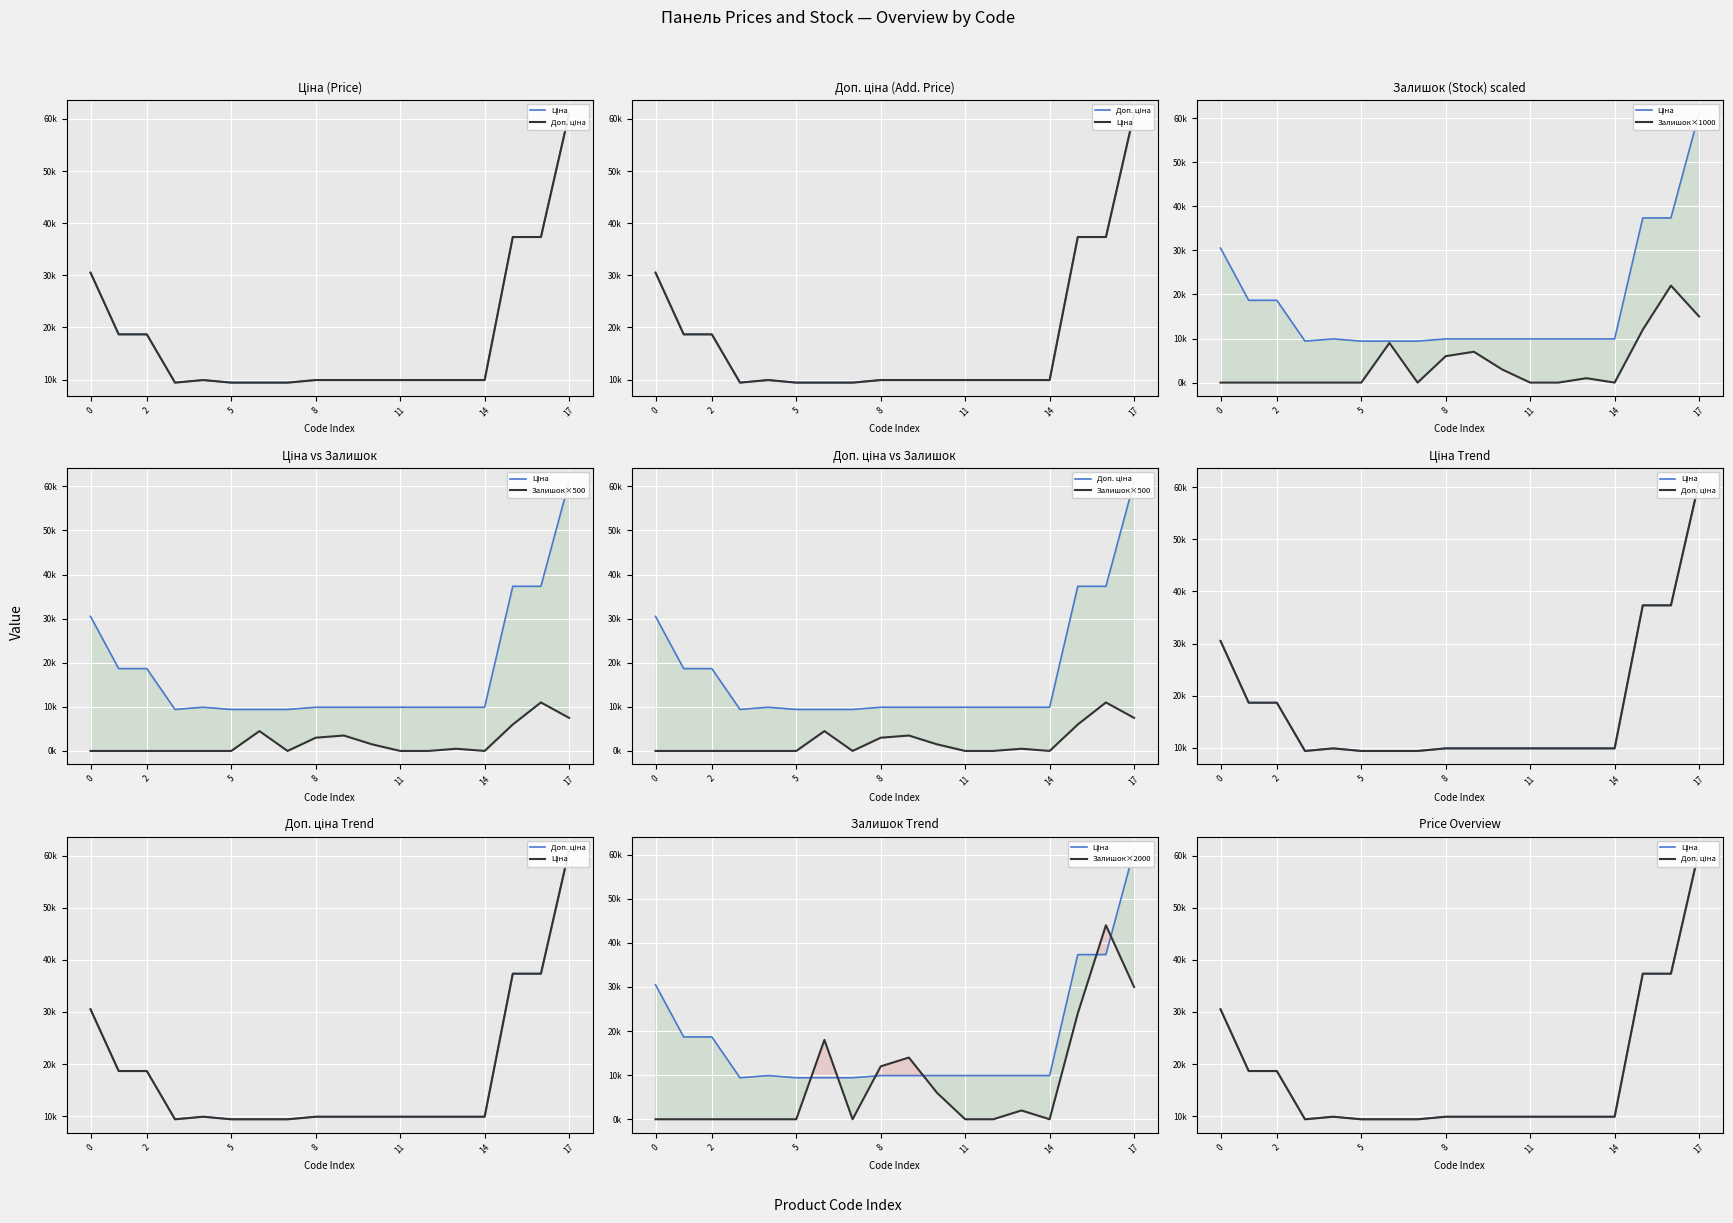

Is it true that Доп. ціна equals 15832.7 at 0?

False